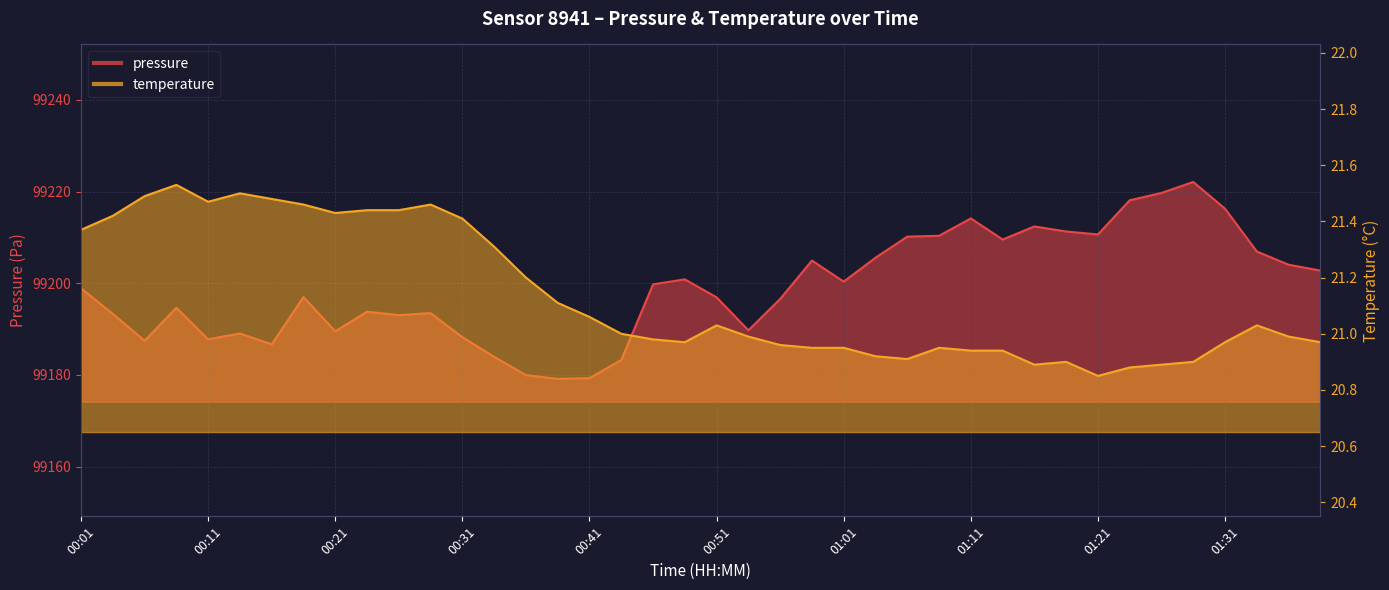

What are all the series names shown in the legend?

pressure, temperature